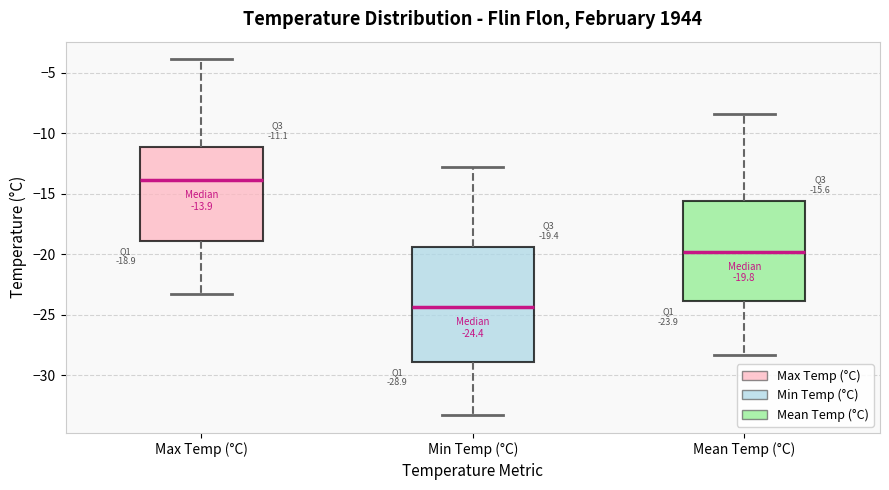

Which box's median line is the highest?

Max Temp (°C)